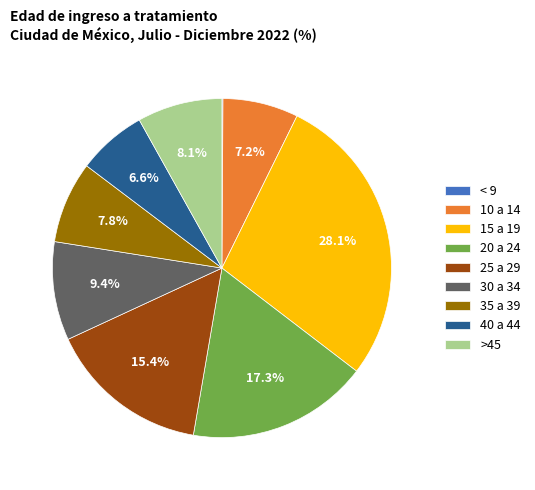

Is it true that 35 a 39 is 8% of the pie?

True